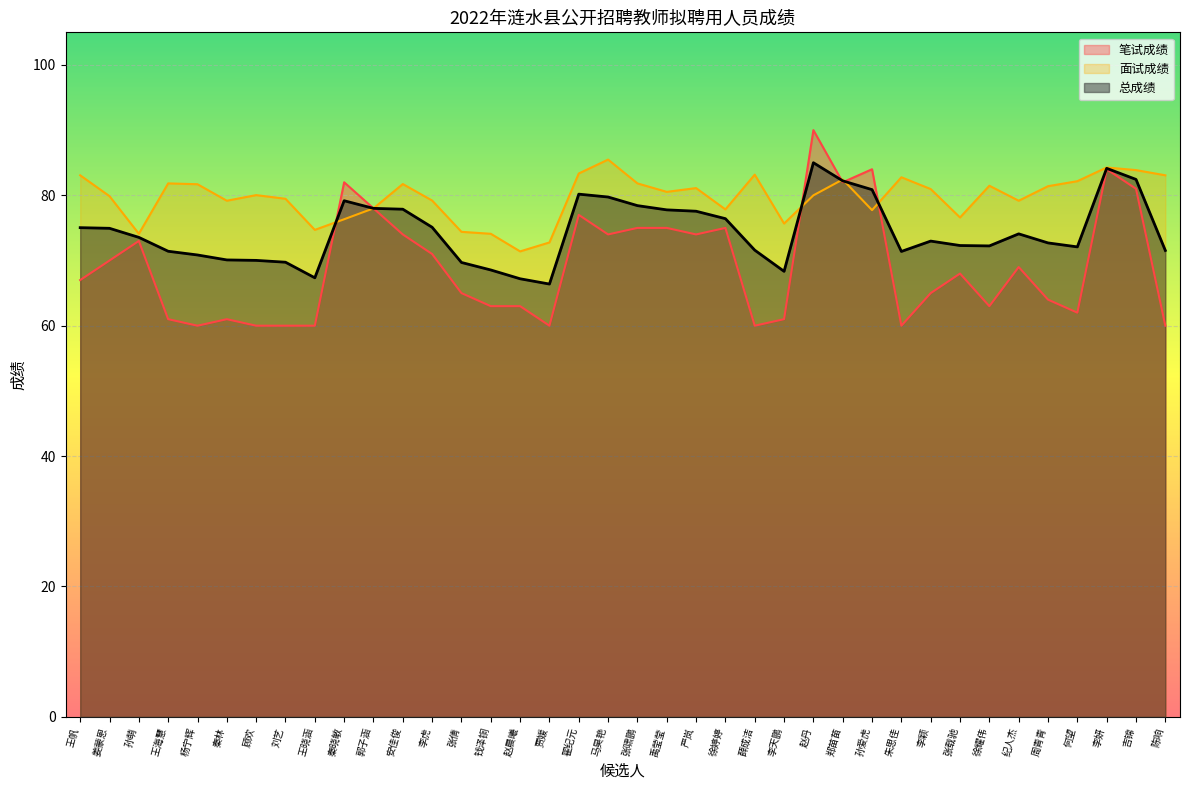

At which category does 面试成绩 reach its first local peak?

王海慧